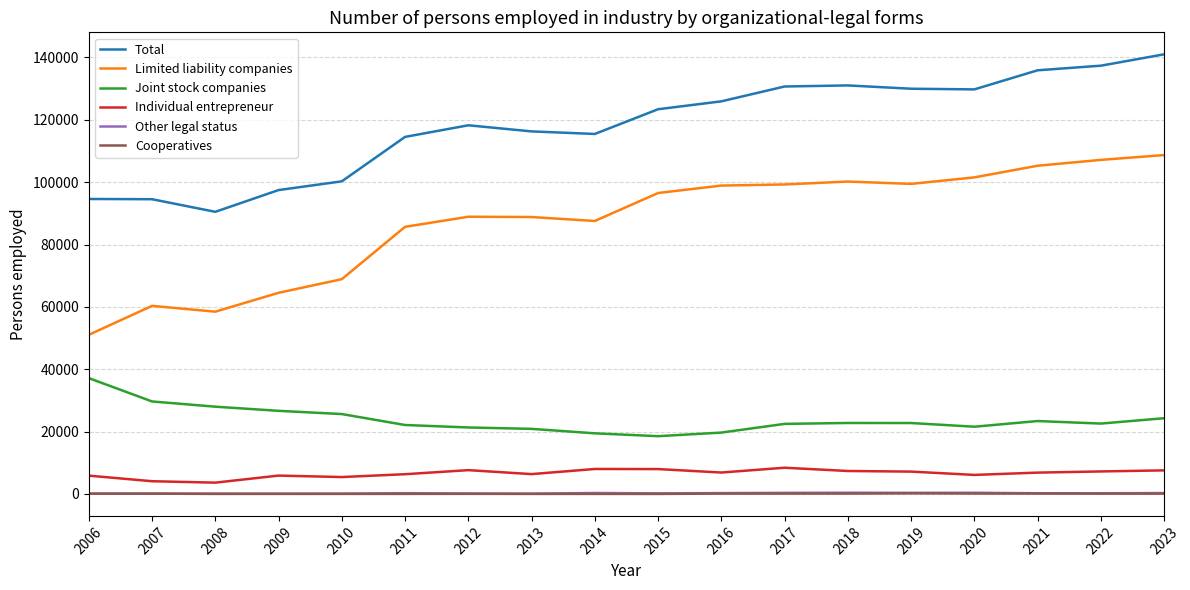

True or false: Total and Joint stock companies intersect in this chart.

False